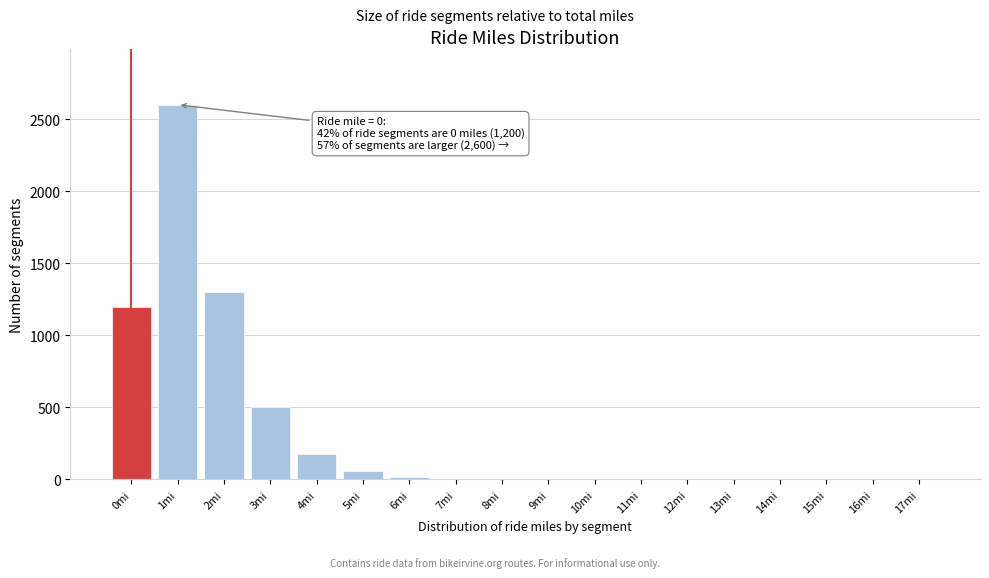

What is the sum of all values?

5869